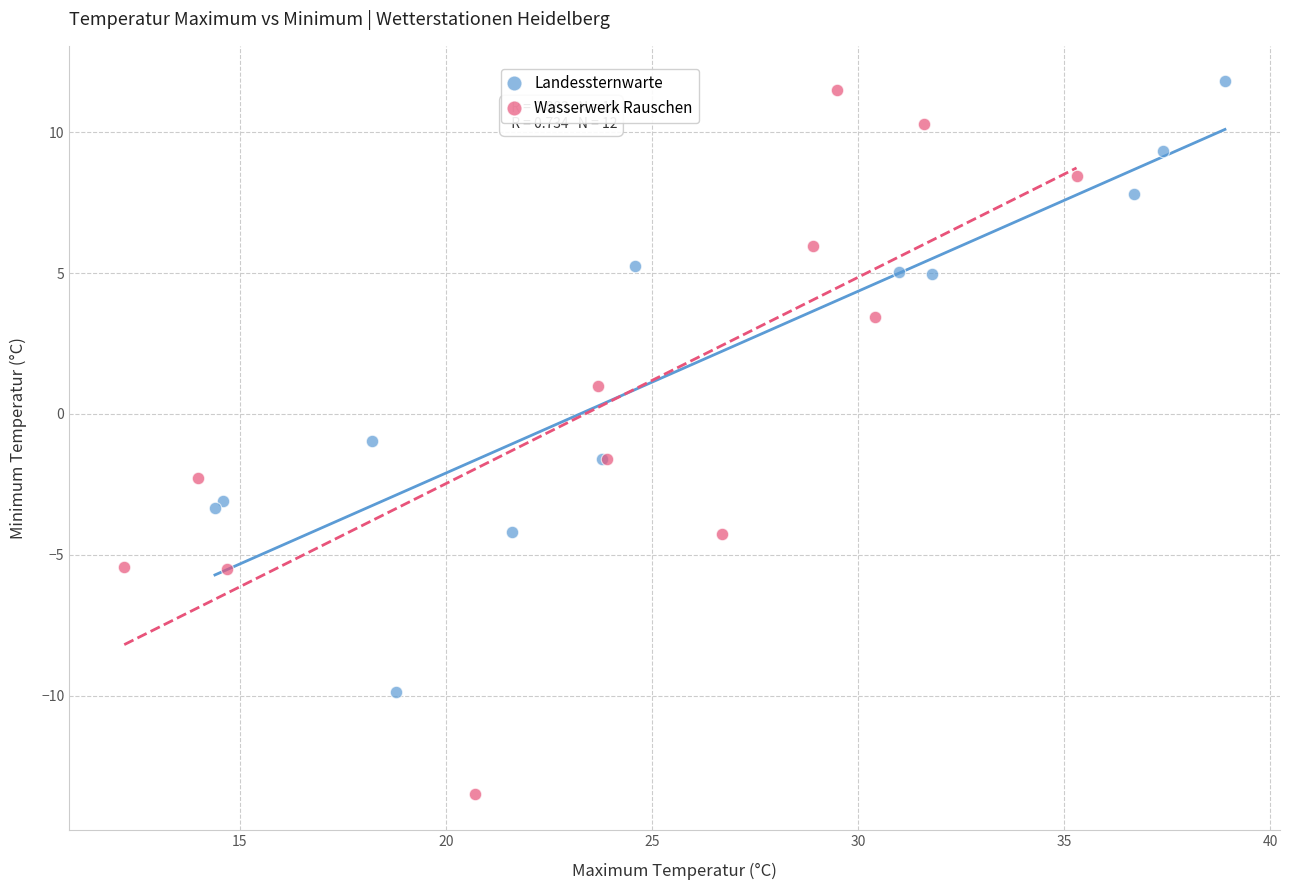

Which series contains the highest Y value?

Landessternwarte